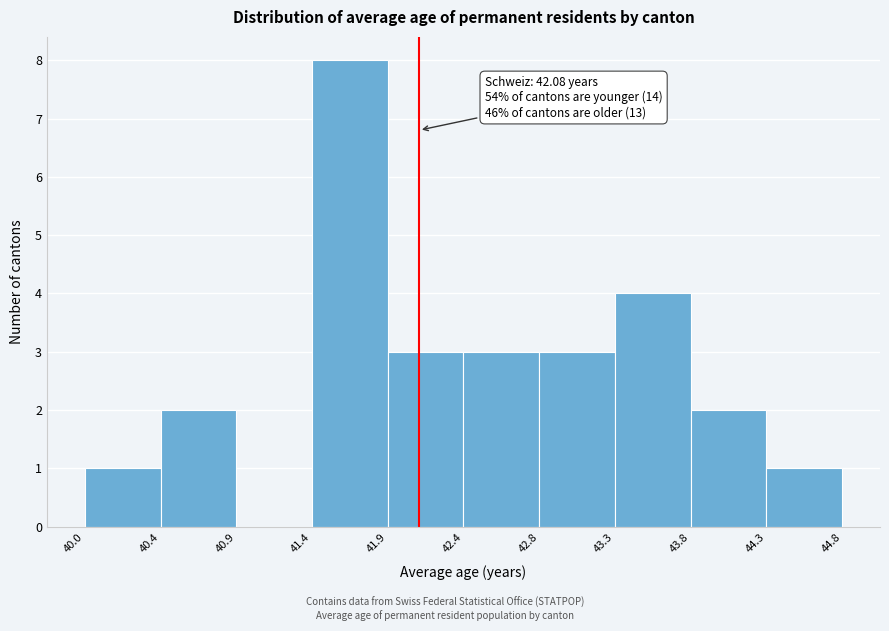

Which range on the x-axis has the tallest bar?

41.4 to 41.9